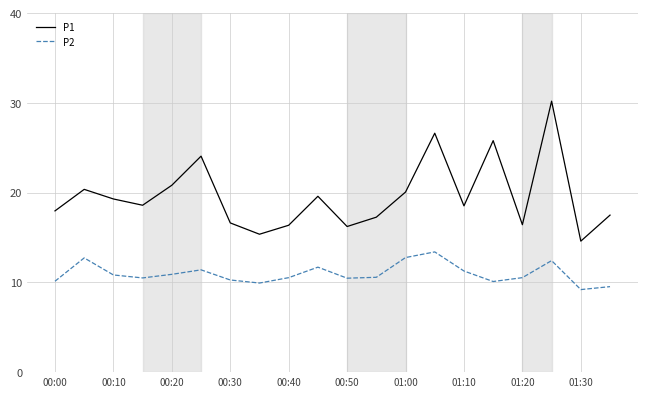

What is the maximum value shown in the chart?

30.2